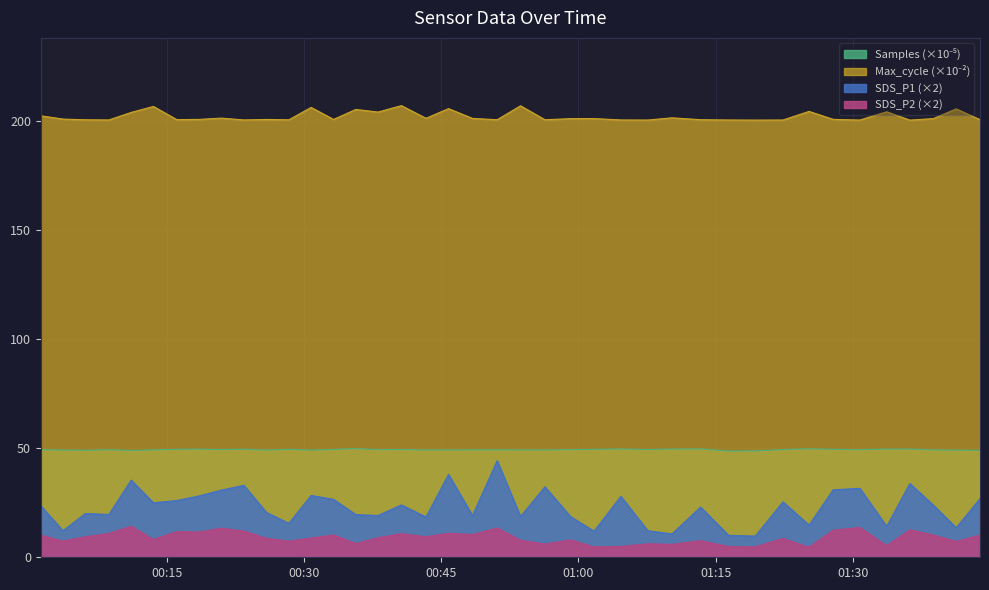

How many values in the SDS_P2 series are below 8?

16